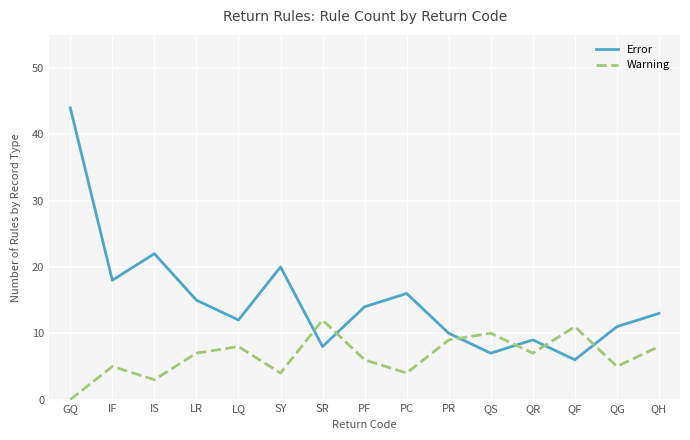

What is the average value of the Error series?

15